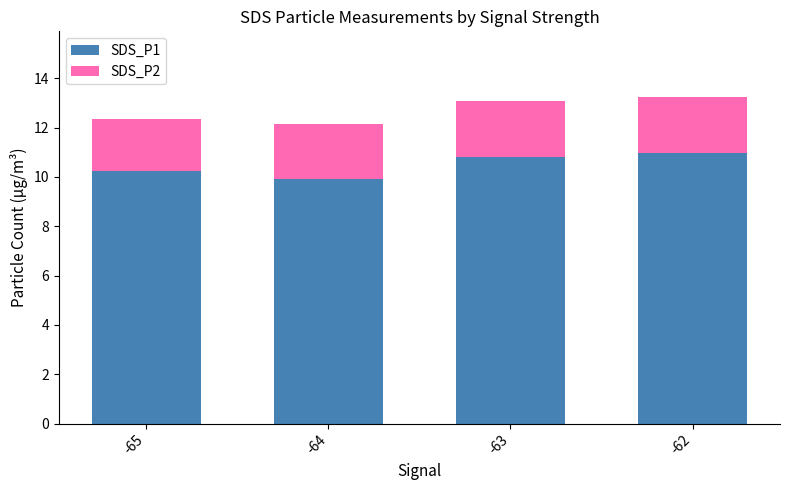

Is it true that SDS_P1 equals 2.2 at -65?

False